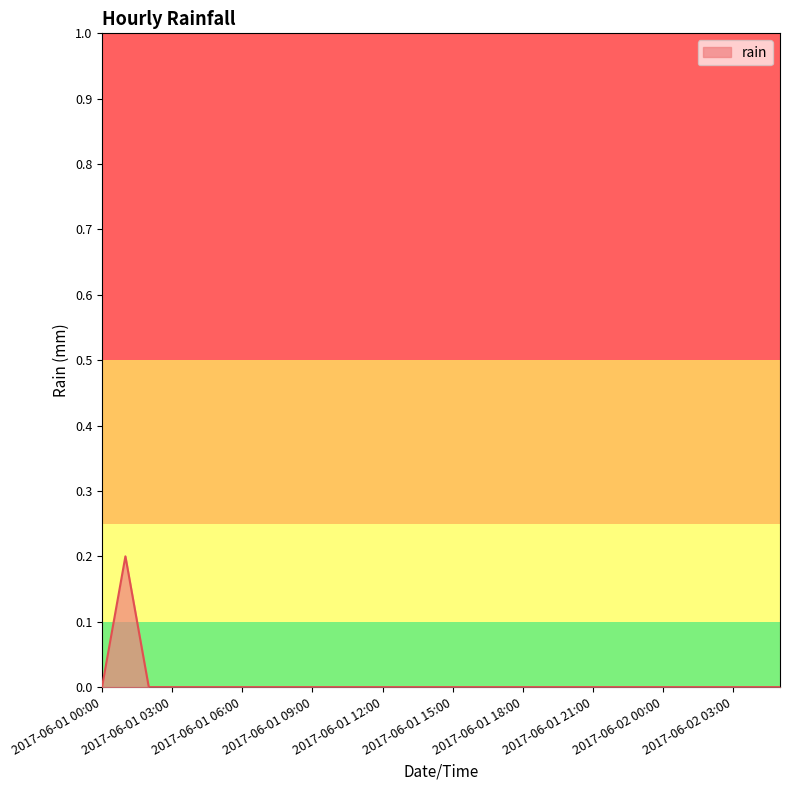

What is the maximum value shown in the chart?

0.2